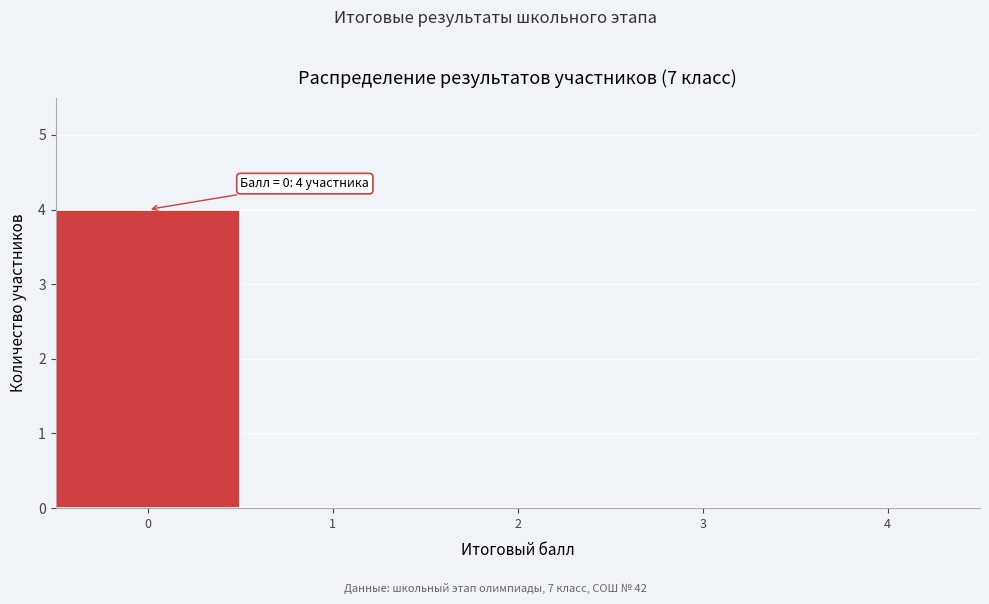

Reading left to right, what are all the values shown in this chart?

0=4	1=0	2=0	3=0	4=0